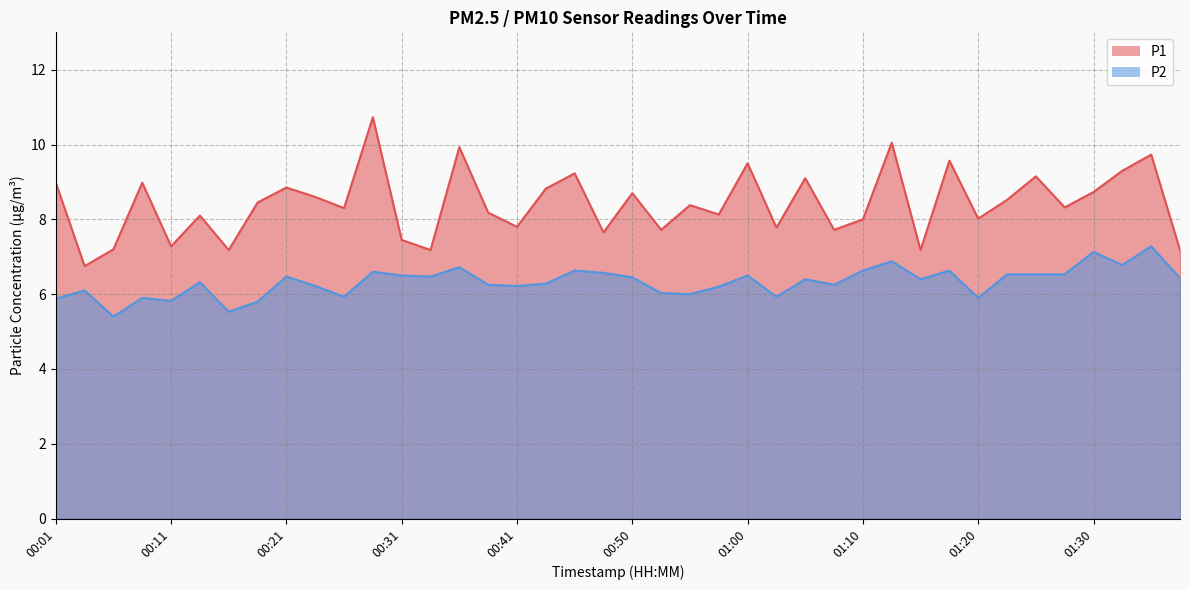

What is the difference between the P2 values at 01:17 and 00:04?

0.5